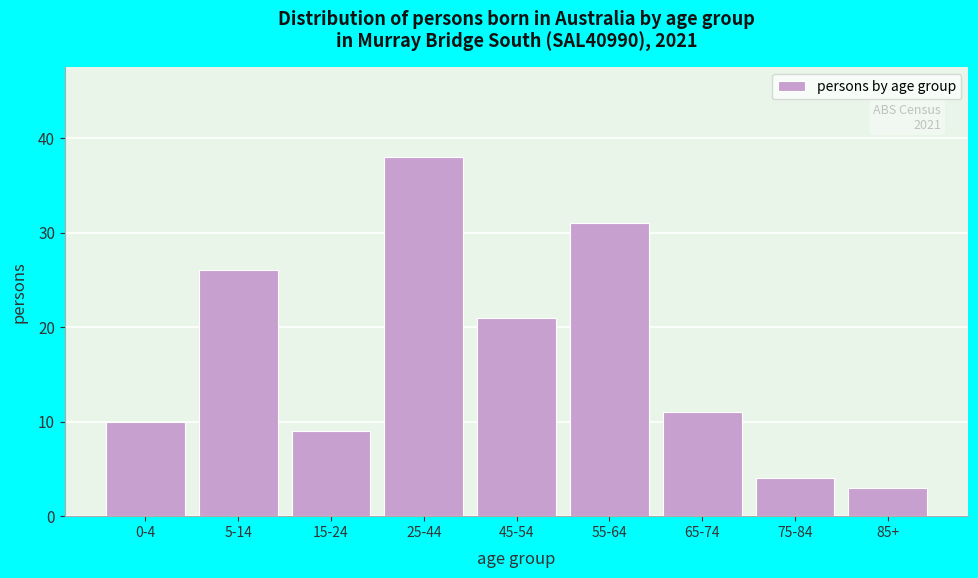

Reading left to right, extract all data points from this chart.

10	26	9	38	21	31	11	4	3